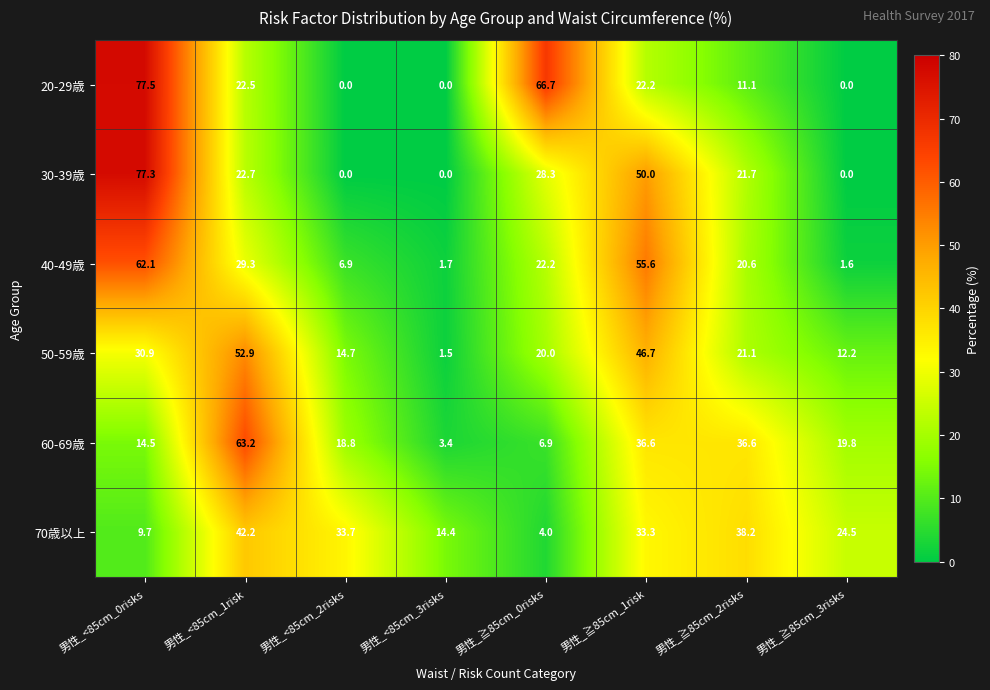

Where is 40-49歳 nearest to the value 31?

男性_<85cm_1risk